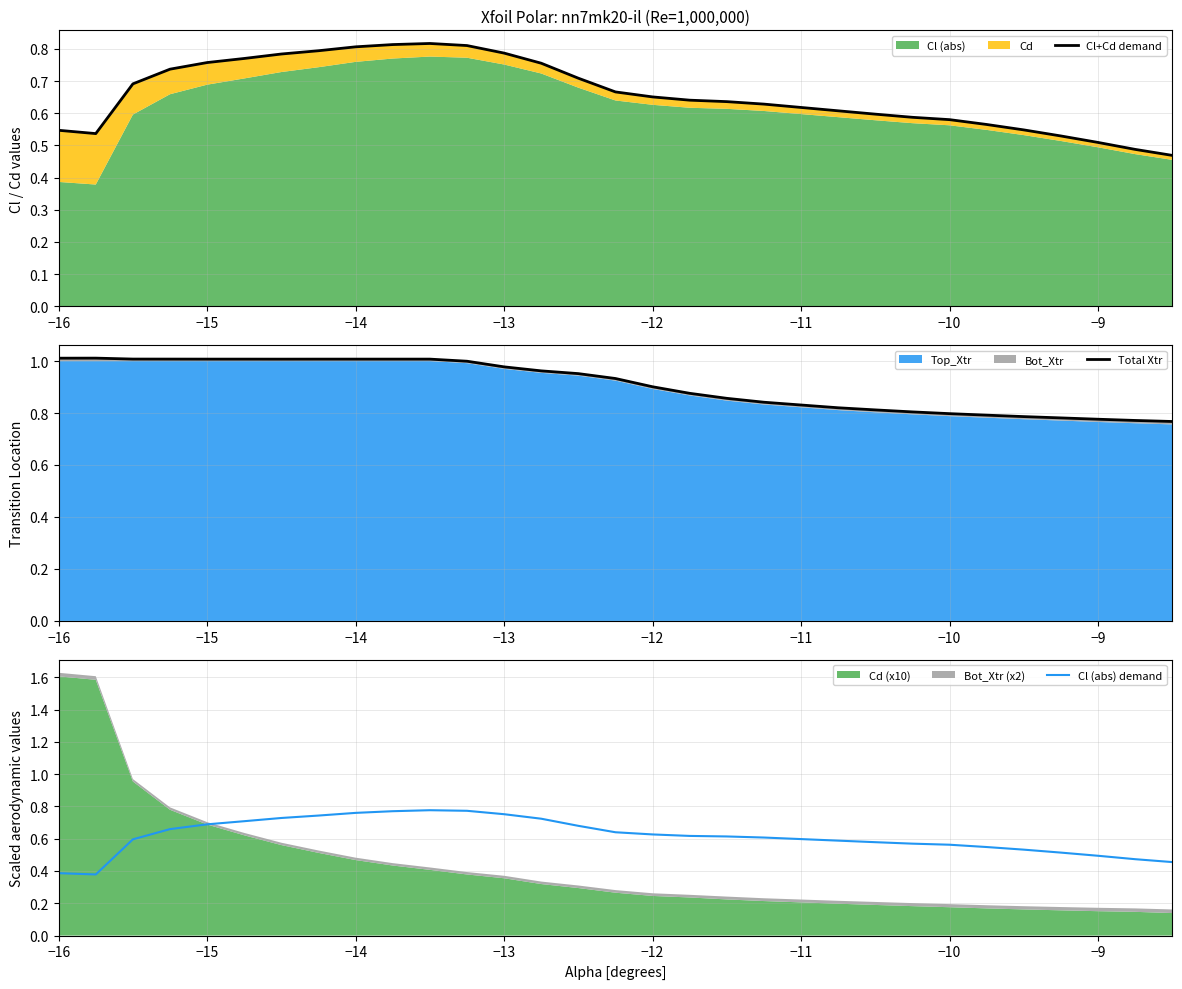

The value of Cl (abs) demand at −9 is 0.5. True or false?

True